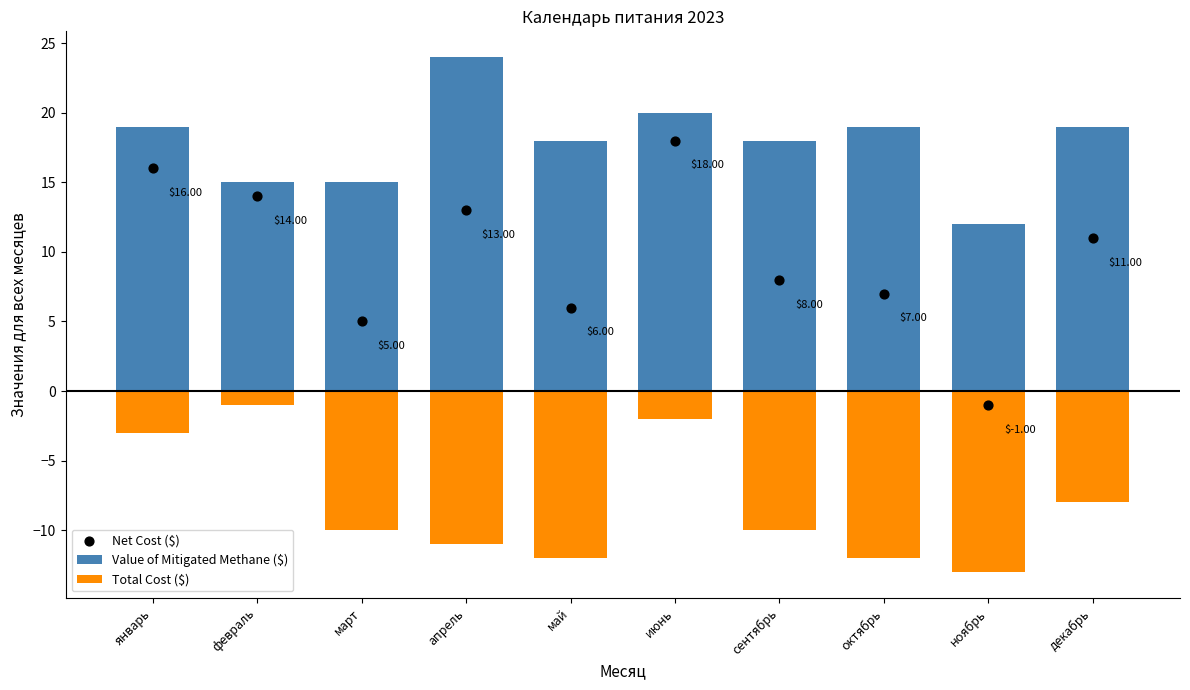

Which series has the widest spread of Y values?

Net Cost ($)